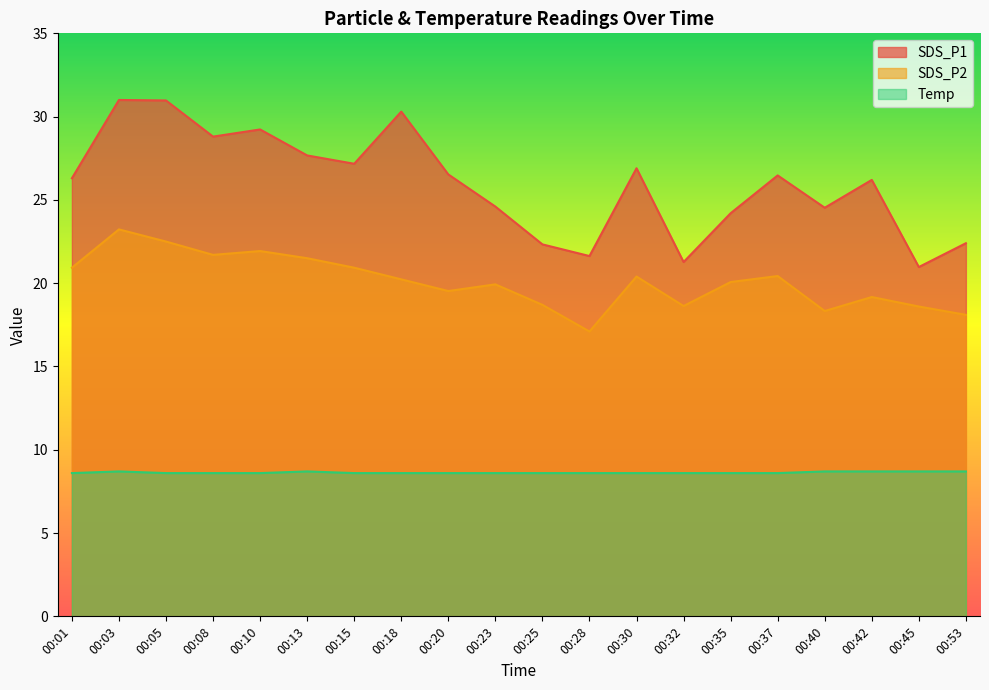

True or false: SDS_P1 and Temp intersect in this chart.

False